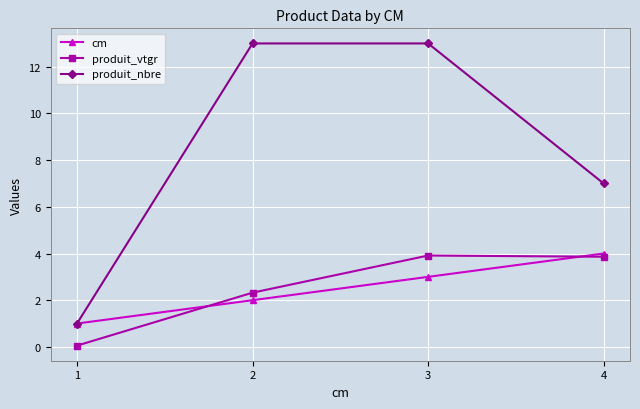

What is the total value across all series at 1?

2.1